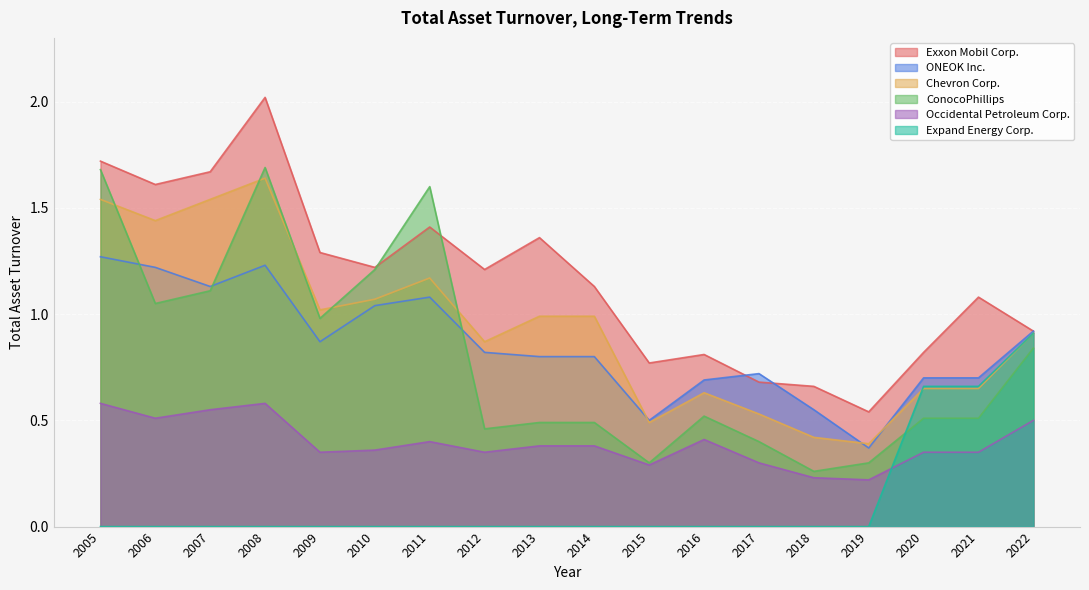

Reading right to left, list all the values displayed in this chart.

Exxon Mobil Corp.: 2022=0.9	2021=1.1	2020=0.8	2019=0.5	2018=0.7	2017=0.7	2016=0.8	2015=0.8	2014=1.1	2013=1.4	2012=1.2	2011=1.4	2010=1.2	2009=1.3	2008=2.0	2007=1.7	2006=1.6	2005=1.7
ONEOK Inc.: 2022=0.9	2021=0.7	2020=0.7	2019=0.4	2018=0.6	2017=0.7	2016=0.7	2015=0.5	2014=0.8	2013=0.8	2012=0.8	2011=1.1	2010=1.0	2009=0.9	2008=1.2	2007=1.1	2006=1.2	2005=1.3
Chevron Corp.: 2022=0.9	2021=0.7	2020=0.7	2019=0.4	2018=0.4	2017=0.5	2016=0.6	2015=0.5	2014=1.0	2013=1.0	2012=0.9	2011=1.2	2010=1.1	2009=1.0	2008=1.6	2007=1.5	2006=1.4	2005=1.5
ConocoPhillips: 2022=0.8	2021=0.5	2020=0.5	2019=0.3	2018=0.3	2017=0.4	2016=0.5	2015=0.3	2014=0.5	2013=0.5	2012=0.5	2011=1.6	2010=1.2	2009=1.0	2008=1.7	2007=1.1	2006=1.1	2005=1.7
Occidental Petroleum Corp.: 2022=0.5	2021=0.3	2020=0.3	2019=0.2	2018=0.2	2017=0.3	2016=0.4	2015=0.3	2014=0.4	2013=0.4	2012=0.3	2011=0.4	2010=0.4	2009=0.3	2008=0.6	2007=0.6	2006=0.5	2005=0.6
Expand Energy Corp.: 2022=0.9	2021=0.7	2020=0.7	2019=0.0	2018=0.0	2017=0.0	2016=0.0	2015=0.0	2014=0.0	2013=0.0	2012=0.0	2011=0.0	2010=0.0	2009=0.0	2008=0.0	2007=0.0	2006=0.0	2005=0.0